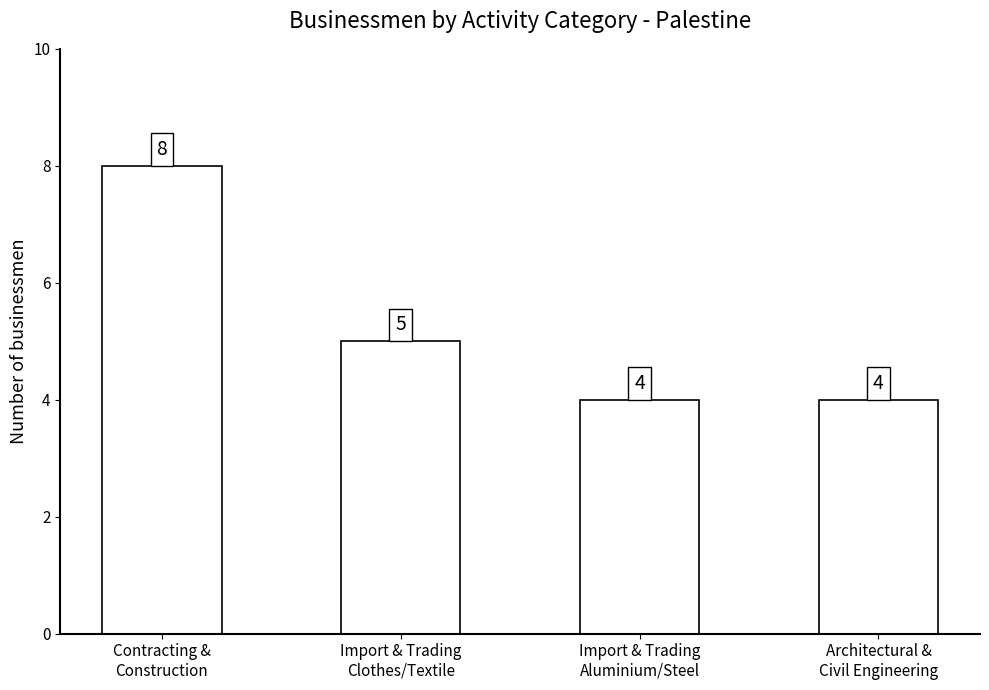

What is the maximum value shown in the chart?

8